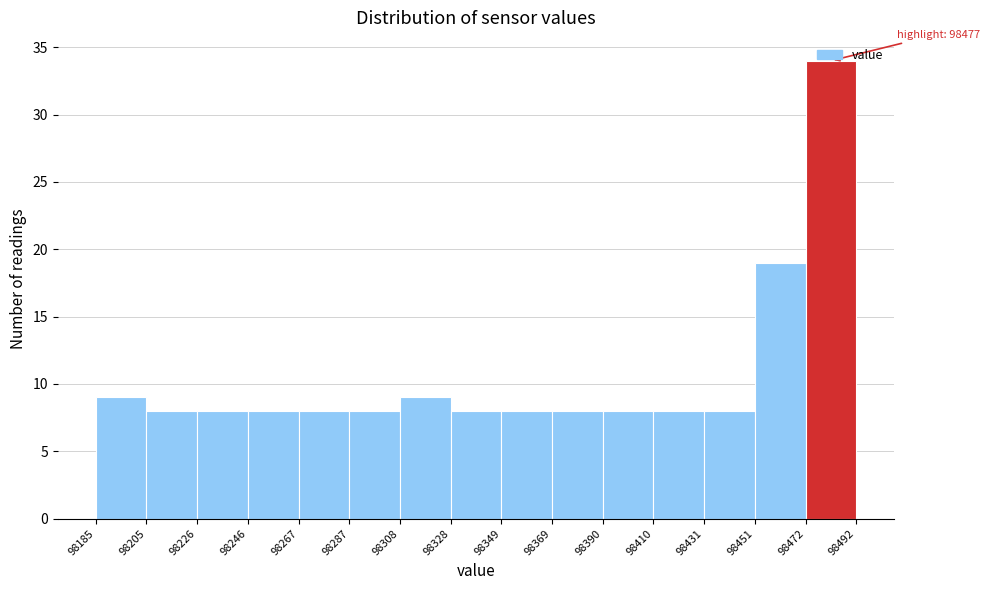

Over which range of the x-axis is the bar tallest?

98472 to 98492